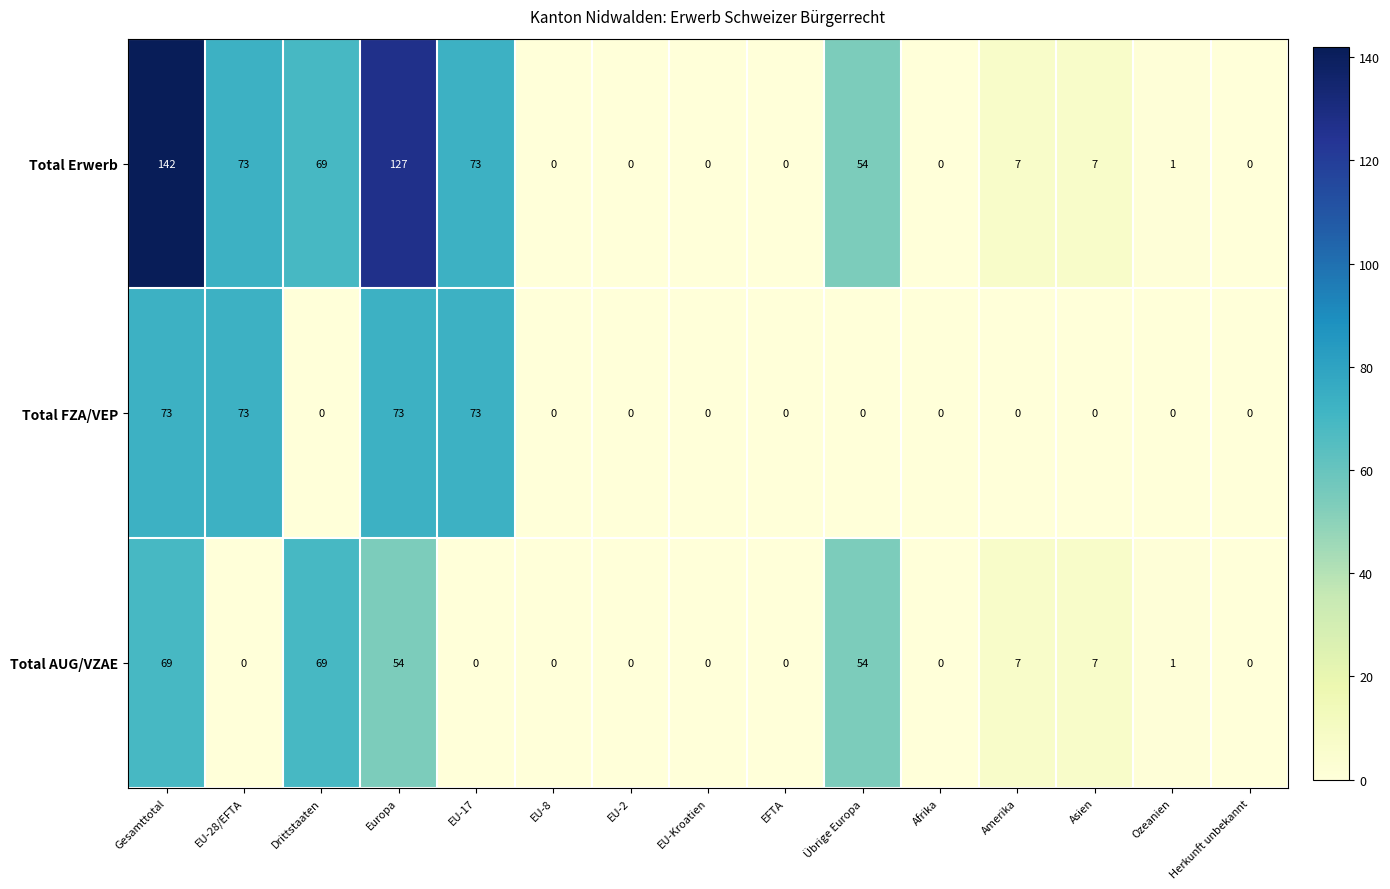

What is the difference between the Total AUG/VZAE values at Übrige Europa and Gesamttotal?

15